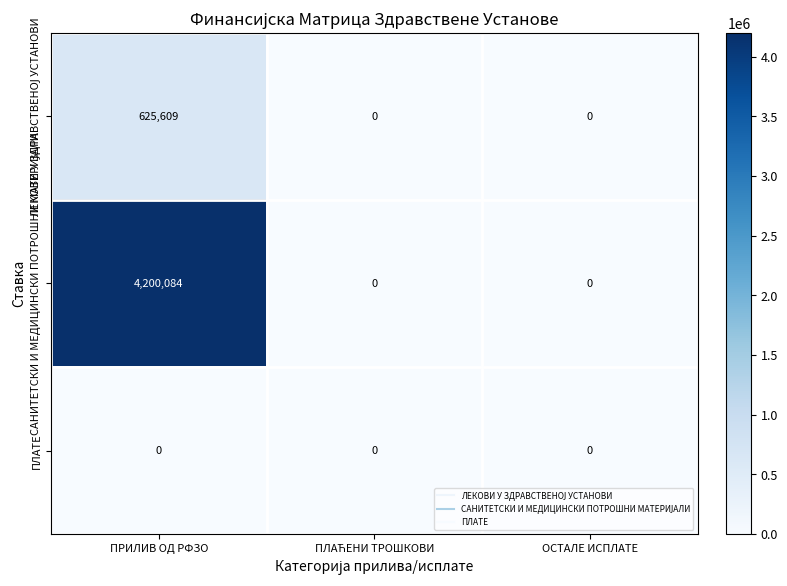

Which label corresponds to the largest value in the chart?

ПРИЛИВ ОД РФЗО